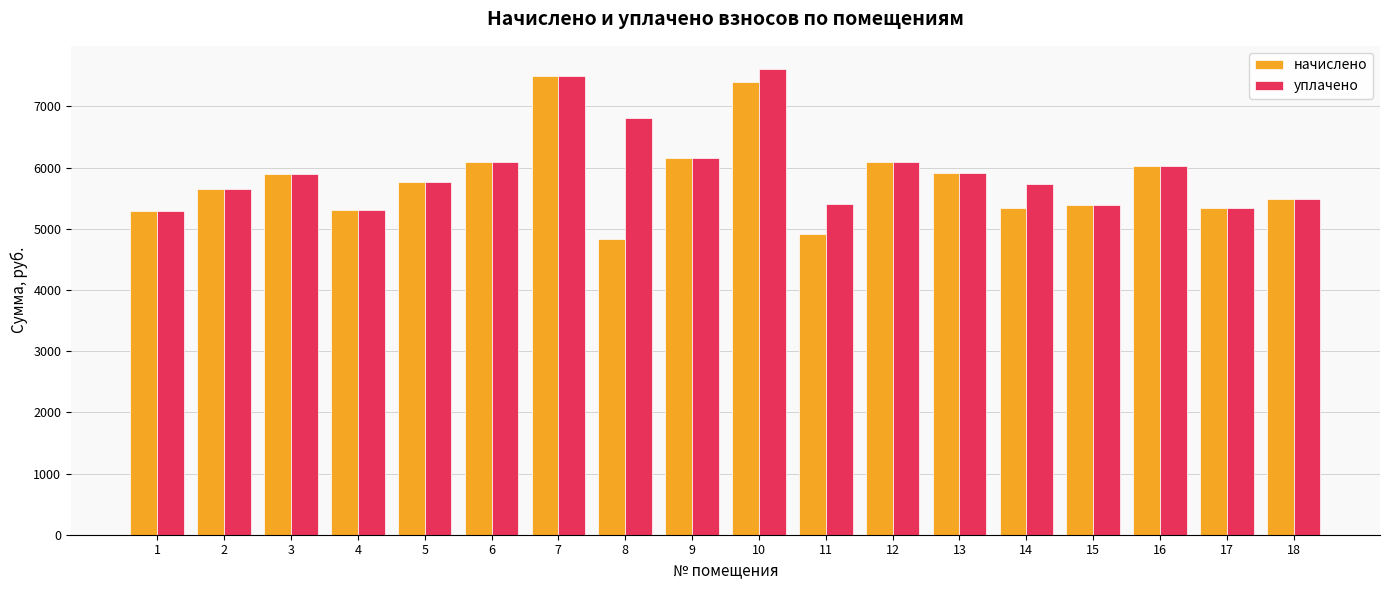

What is the sum of the уплачено values at 7 and 18?

12991.3